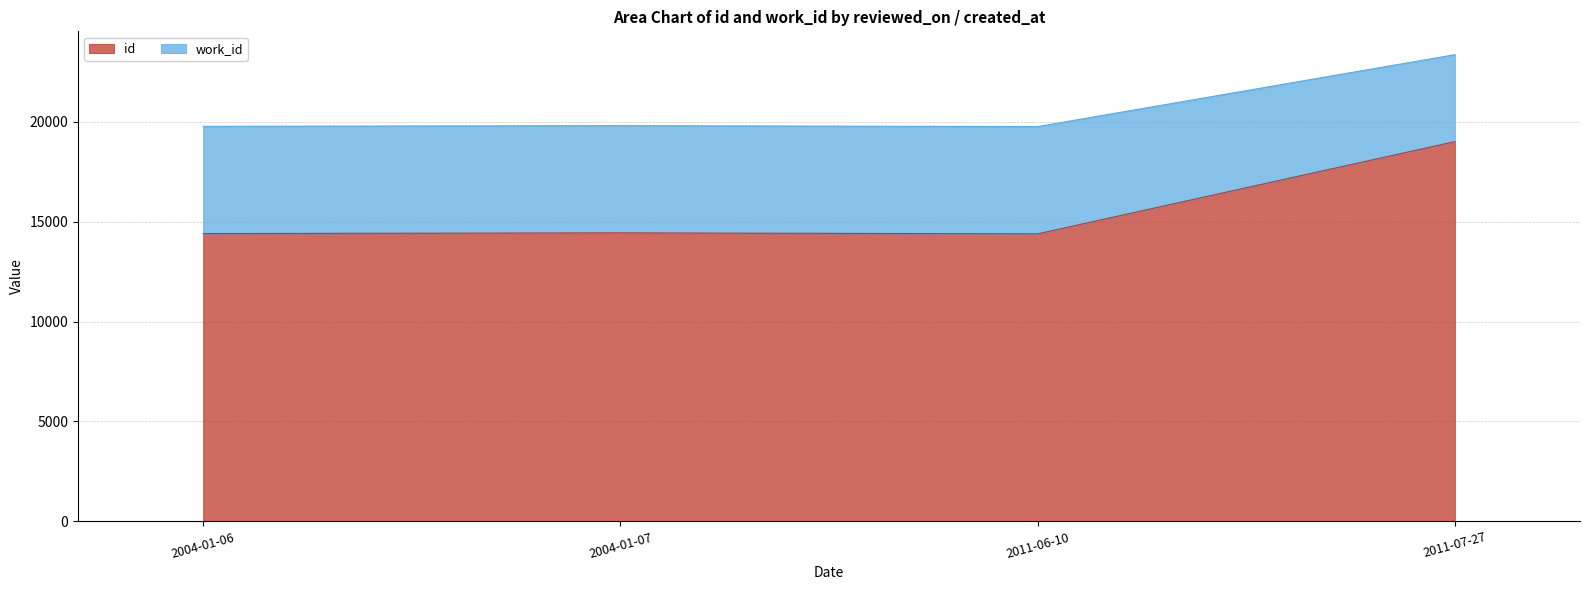

True or false: work_id has more than 0 points higher than both neighbors.

True